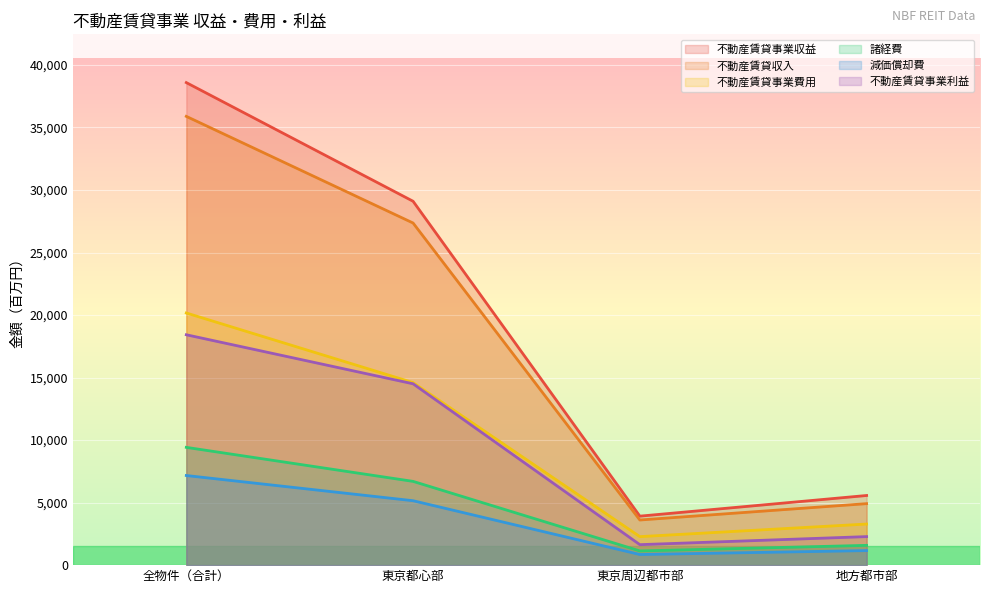

Rank the series at 地方都市部 from lowest to highest value.

減価償却費, 諸経費, 不動産賃貸事業利益, 不動産賃貸事業費用, 不動産賃貸収入, 不動産賃貸事業収益